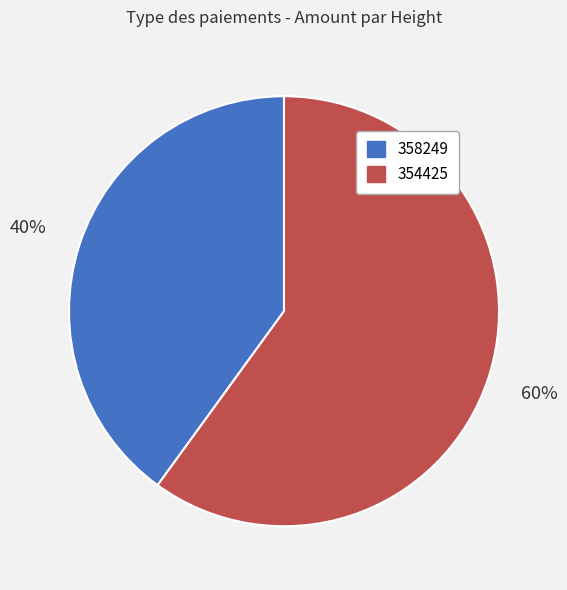

Do 358249 and 354425 together represent more than half of the pie?

Yes